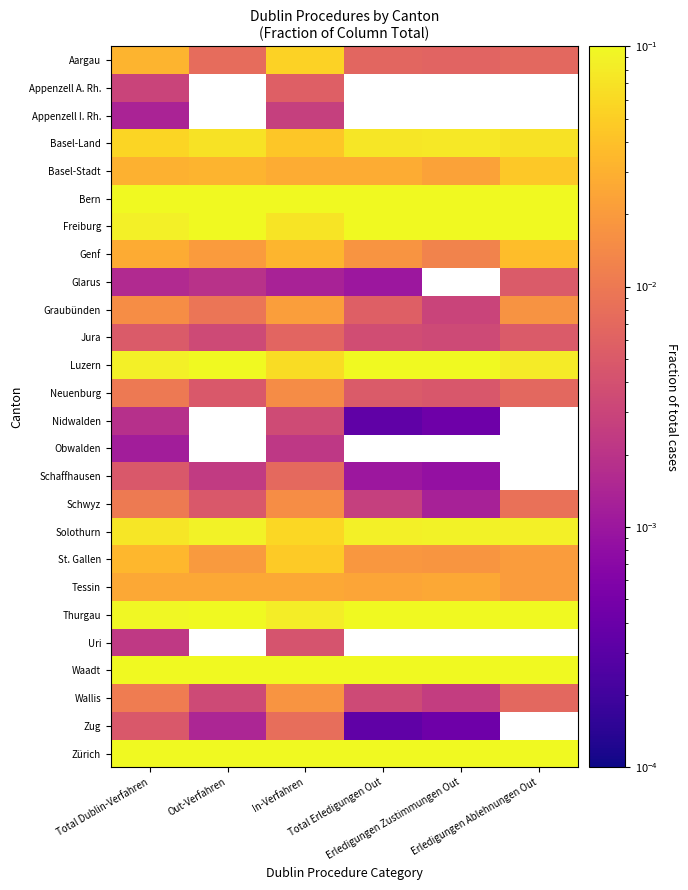

Reading left to right, transcribe all the data shown in this chart.

Aargau: Total Dublin-Verfahren=0.0	Out-Verfahren=0.0	In-Verfahren=0.1	Total Erledigungen Out=0.0	Erledigungen Zustimmungen Out=0.0	Erledigungen Ablehnungen Out=0.0
Appenzell A. Rh.: Total Dublin-Verfahren=0.0	Out-Verfahren=0.0	In-Verfahren=0.0	Total Erledigungen Out=0.0	Erledigungen Zustimmungen Out=0.0	Erledigungen Ablehnungen Out=0.0
Appenzell I. Rh.: Total Dublin-Verfahren=0.0	Out-Verfahren=0.0	In-Verfahren=0.0	Total Erledigungen Out=0.0	Erledigungen Zustimmungen Out=0.0	Erledigungen Ablehnungen Out=0.0
Basel-Land: Total Dublin-Verfahren=0.1	Out-Verfahren=0.1	In-Verfahren=0.0	Total Erledigungen Out=0.1	Erledigungen Zustimmungen Out=0.1	Erledigungen Ablehnungen Out=0.1
Basel-Stadt: Total Dublin-Verfahren=0.0	Out-Verfahren=0.0	In-Verfahren=0.0	Total Erledigungen Out=0.0	Erledigungen Zustimmungen Out=0.0	Erledigungen Ablehnungen Out=0.0
Bern: Total Dublin-Verfahren=0.1	Out-Verfahren=0.1	In-Verfahren=0.1	Total Erledigungen Out=0.1	Erledigungen Zustimmungen Out=0.1	Erledigungen Ablehnungen Out=0.1
Freiburg: Total Dublin-Verfahren=0.1	Out-Verfahren=0.1	In-Verfahren=0.1	Total Erledigungen Out=0.1	Erledigungen Zustimmungen Out=0.1	Erledigungen Ablehnungen Out=0.1
Genf: Total Dublin-Verfahren=0.0	Out-Verfahren=0.0	In-Verfahren=0.0	Total Erledigungen Out=0.0	Erledigungen Zustimmungen Out=0.0	Erledigungen Ablehnungen Out=0.0
Glarus: Total Dublin-Verfahren=0.0	Out-Verfahren=0.0	In-Verfahren=0.0	Total Erledigungen Out=0.0	Erledigungen Zustimmungen Out=0.0	Erledigungen Ablehnungen Out=0.0
Graubünden: Total Dublin-Verfahren=0.0	Out-Verfahren=0.0	In-Verfahren=0.0	Total Erledigungen Out=0.0	Erledigungen Zustimmungen Out=0.0	Erledigungen Ablehnungen Out=0.0
Jura: Total Dublin-Verfahren=0.0	Out-Verfahren=0.0	In-Verfahren=0.0	Total Erledigungen Out=0.0	Erledigungen Zustimmungen Out=0.0	Erledigungen Ablehnungen Out=0.0
Luzern: Total Dublin-Verfahren=0.1	Out-Verfahren=0.1	In-Verfahren=0.1	Total Erledigungen Out=0.1	Erledigungen Zustimmungen Out=0.1	Erledigungen Ablehnungen Out=0.1
Neuenburg: Total Dublin-Verfahren=0.0	Out-Verfahren=0.0	In-Verfahren=0.0	Total Erledigungen Out=0.0	Erledigungen Zustimmungen Out=0.0	Erledigungen Ablehnungen Out=0.0
Nidwalden: Total Dublin-Verfahren=0.0	Out-Verfahren=0.0	In-Verfahren=0.0	Total Erledigungen Out=0.0	Erledigungen Zustimmungen Out=0.0	Erledigungen Ablehnungen Out=0.0
Obwalden: Total Dublin-Verfahren=0.0	Out-Verfahren=0.0	In-Verfahren=0.0	Total Erledigungen Out=0.0	Erledigungen Zustimmungen Out=0.0	Erledigungen Ablehnungen Out=0.0
Schaffhausen: Total Dublin-Verfahren=0.0	Out-Verfahren=0.0	In-Verfahren=0.0	Total Erledigungen Out=0.0	Erledigungen Zustimmungen Out=0.0	Erledigungen Ablehnungen Out=0.0
Schwyz: Total Dublin-Verfahren=0.0	Out-Verfahren=0.0	In-Verfahren=0.0	Total Erledigungen Out=0.0	Erledigungen Zustimmungen Out=0.0	Erledigungen Ablehnungen Out=0.0
Solothurn: Total Dublin-Verfahren=0.1	Out-Verfahren=0.1	In-Verfahren=0.1	Total Erledigungen Out=0.1	Erledigungen Zustimmungen Out=0.1	Erledigungen Ablehnungen Out=0.1
St. Gallen: Total Dublin-Verfahren=0.0	Out-Verfahren=0.0	In-Verfahren=0.0	Total Erledigungen Out=0.0	Erledigungen Zustimmungen Out=0.0	Erledigungen Ablehnungen Out=0.0
Tessin: Total Dublin-Verfahren=0.0	Out-Verfahren=0.0	In-Verfahren=0.0	Total Erledigungen Out=0.0	Erledigungen Zustimmungen Out=0.0	Erledigungen Ablehnungen Out=0.0
Thurgau: Total Dublin-Verfahren=0.1	Out-Verfahren=0.1	In-Verfahren=0.1	Total Erledigungen Out=0.1	Erledigungen Zustimmungen Out=0.1	Erledigungen Ablehnungen Out=0.1
Uri: Total Dublin-Verfahren=0.0	Out-Verfahren=0.0	In-Verfahren=0.0	Total Erledigungen Out=0.0	Erledigungen Zustimmungen Out=0.0	Erledigungen Ablehnungen Out=0.0
Waadt: Total Dublin-Verfahren=0.1	Out-Verfahren=0.1	In-Verfahren=0.1	Total Erledigungen Out=0.1	Erledigungen Zustimmungen Out=0.1	Erledigungen Ablehnungen Out=0.1
Wallis: Total Dublin-Verfahren=0.0	Out-Verfahren=0.0	In-Verfahren=0.0	Total Erledigungen Out=0.0	Erledigungen Zustimmungen Out=0.0	Erledigungen Ablehnungen Out=0.0
Zug: Total Dublin-Verfahren=0.0	Out-Verfahren=0.0	In-Verfahren=0.0	Total Erledigungen Out=0.0	Erledigungen Zustimmungen Out=0.0	Erledigungen Ablehnungen Out=0.0
Zürich: Total Dublin-Verfahren=0.2	Out-Verfahren=0.1	In-Verfahren=0.2	Total Erledigungen Out=0.2	Erledigungen Zustimmungen Out=0.2	Erledigungen Ablehnungen Out=0.1